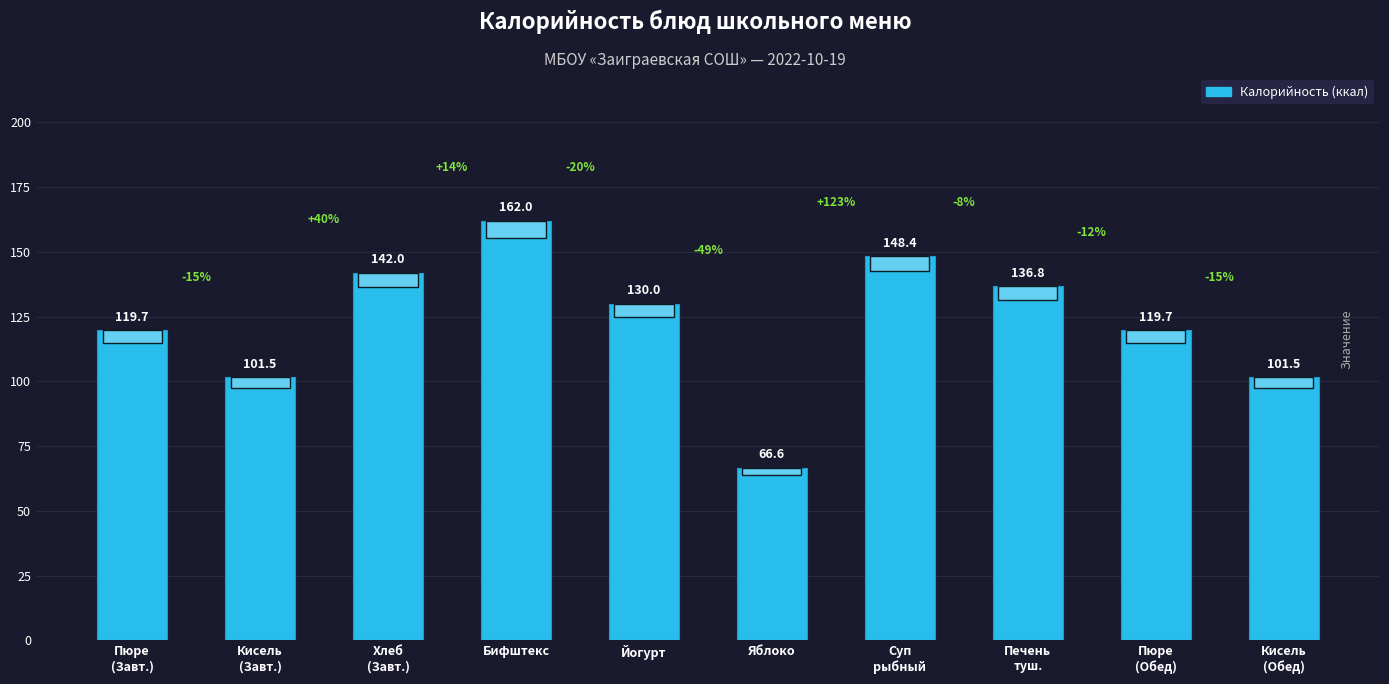

Which category has the highest value across all series?

Бифштекс